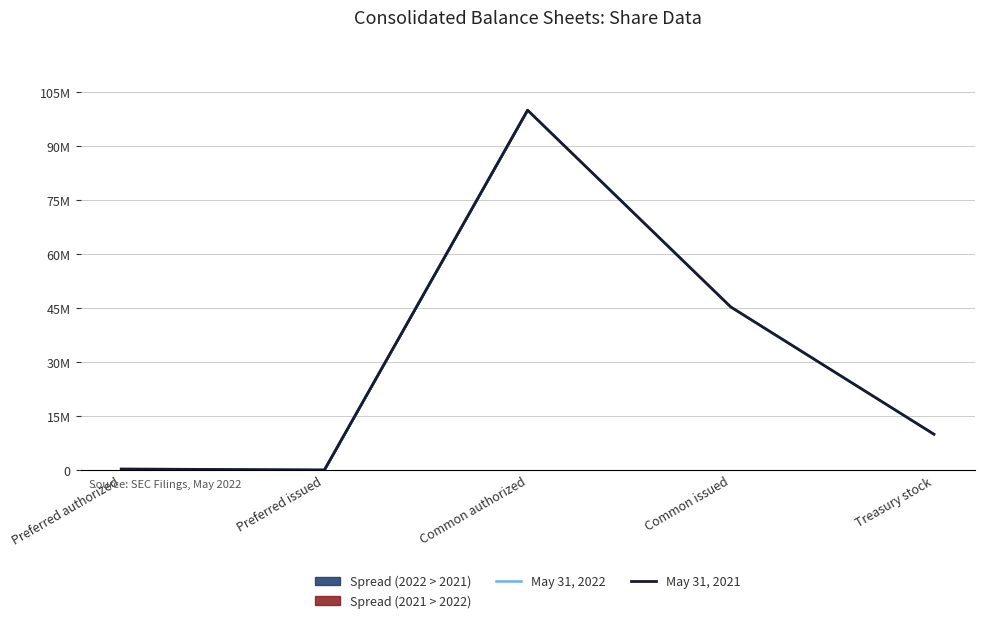

Which category has the highest value in the May 31, 2021 series?

Common authorized